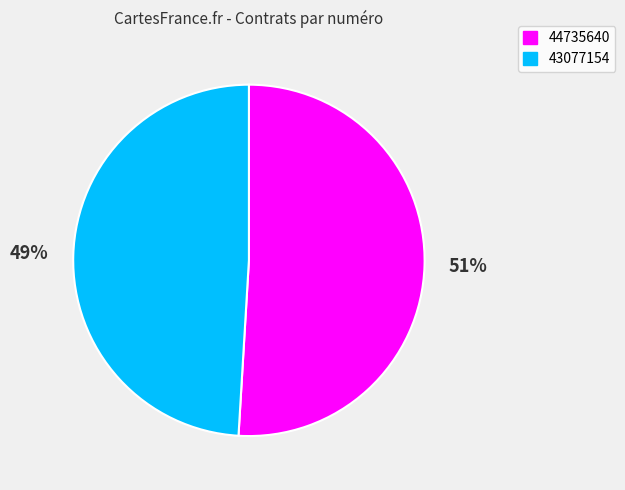

What is the majority slice?

44735640